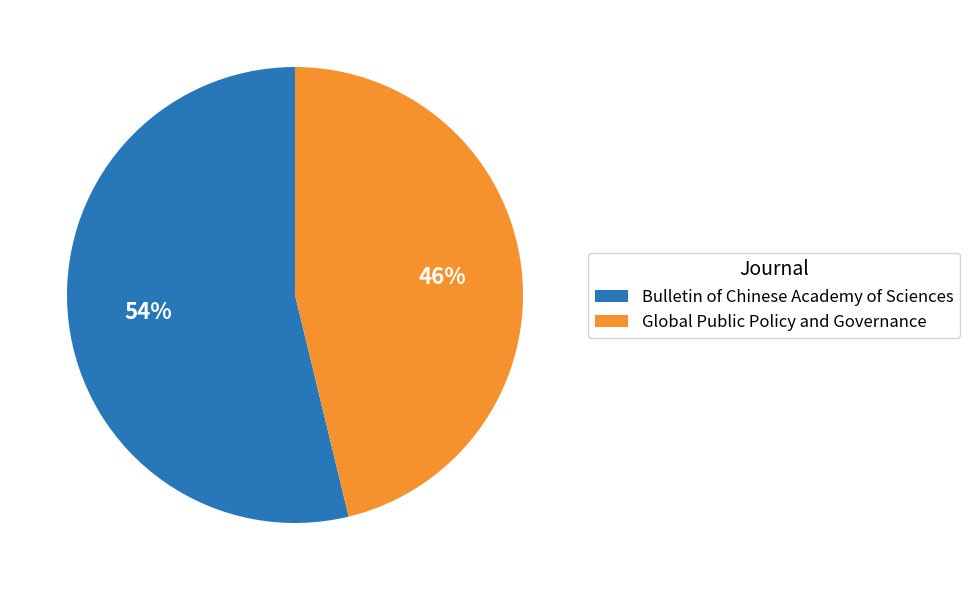

Rank the categories by value from lowest to highest.

Global Public Policy and Governance, Bulletin of Chinese Academy of Sciences